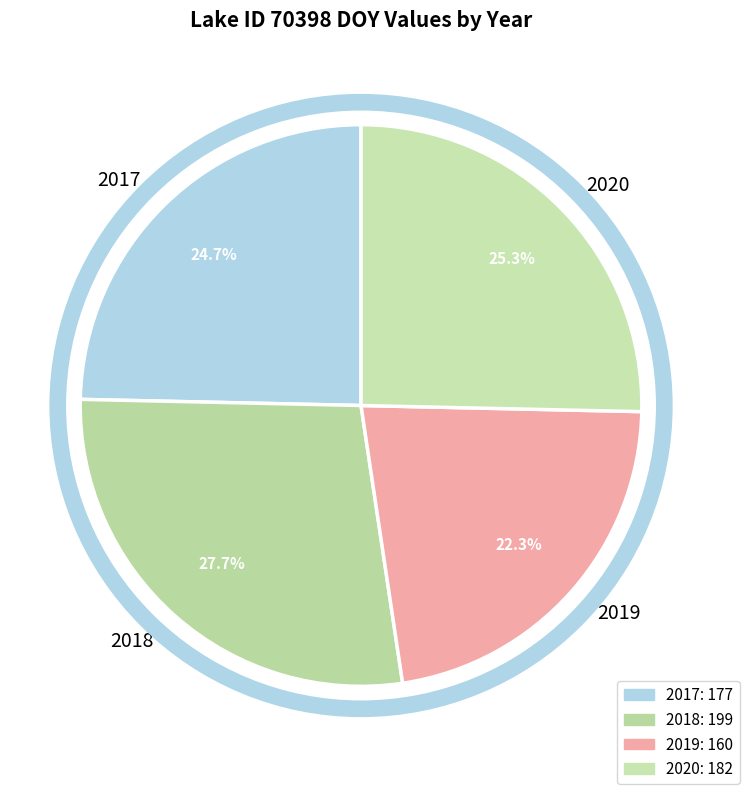

To the nearest percent, what is the difference between the largest and smallest slice percentages?

5%